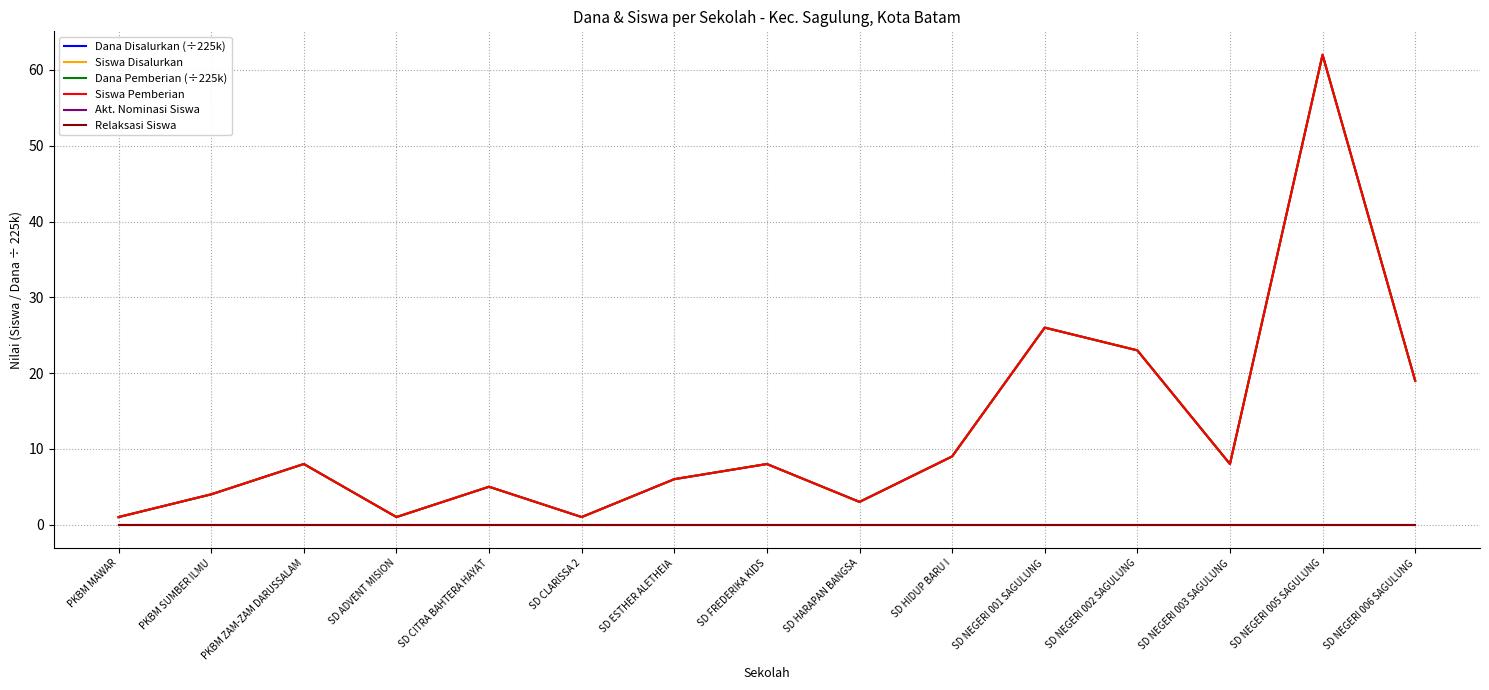

What is the difference between the second highest and minimum values in the Dana Disalurkan (÷225k) series?

25